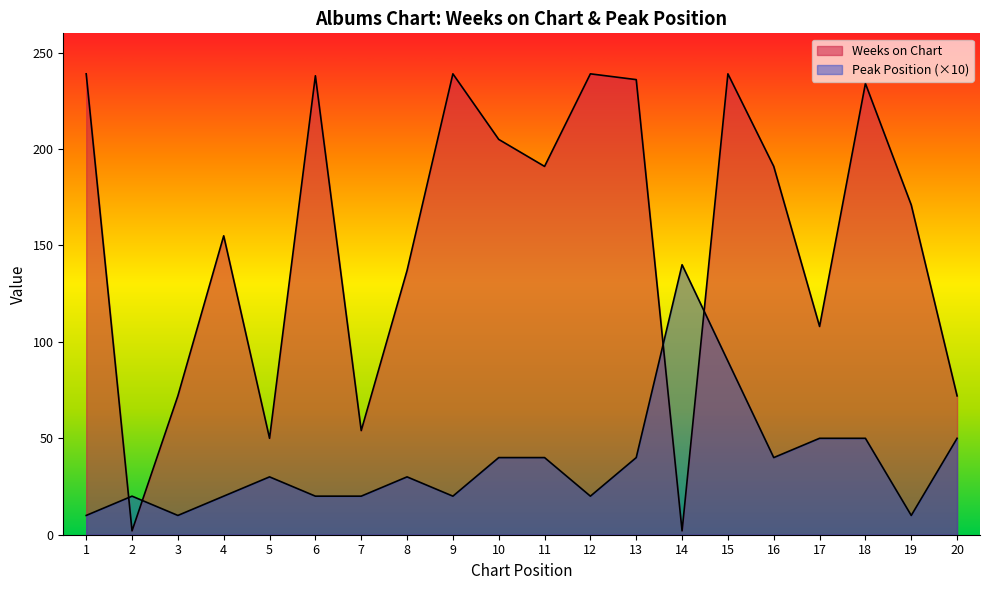

What is the total value across all series at 15?

329